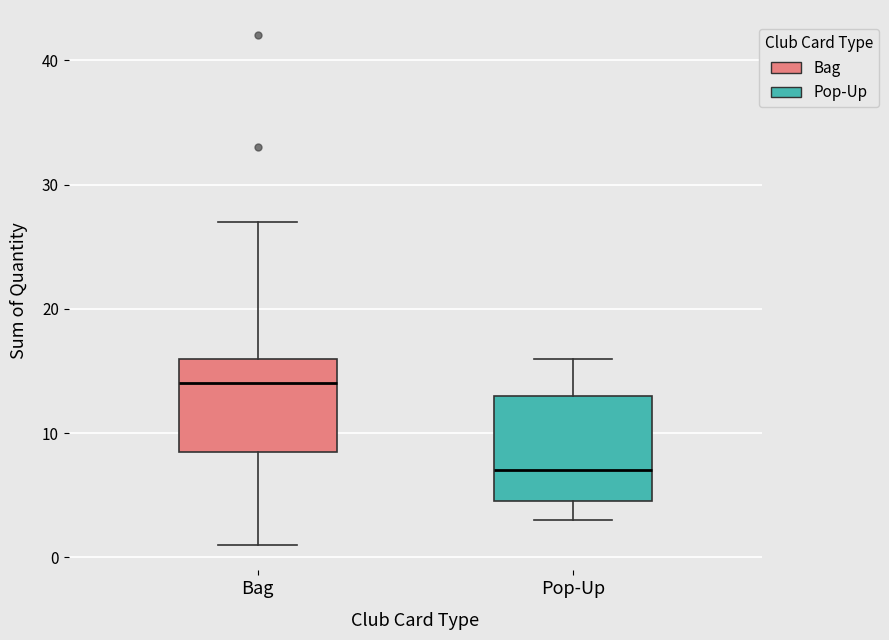

Reading left to right, read every box against the y-axis: the position of its median line, the range the box covers, and the ends of its whiskers. The values are not printed on the chart, so give them approximately, as read against the axis.

Bag: median 14, box 9 to 16, whiskers 1 to 27
Pop-Up: median 7, box 5 to 13, whiskers 3 to 16